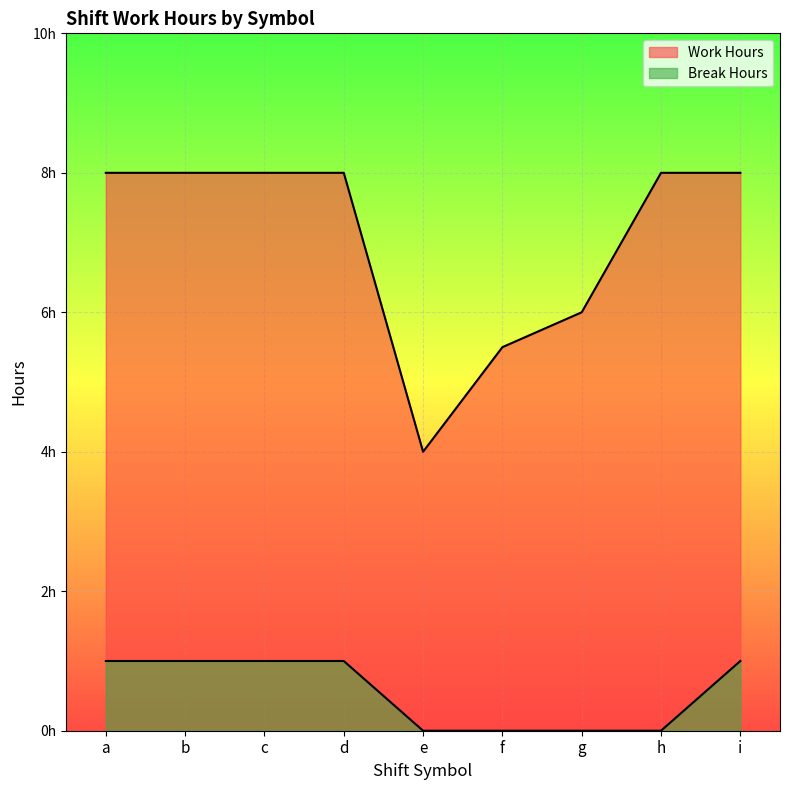

What is the sum of all Work Hours values?

63.5